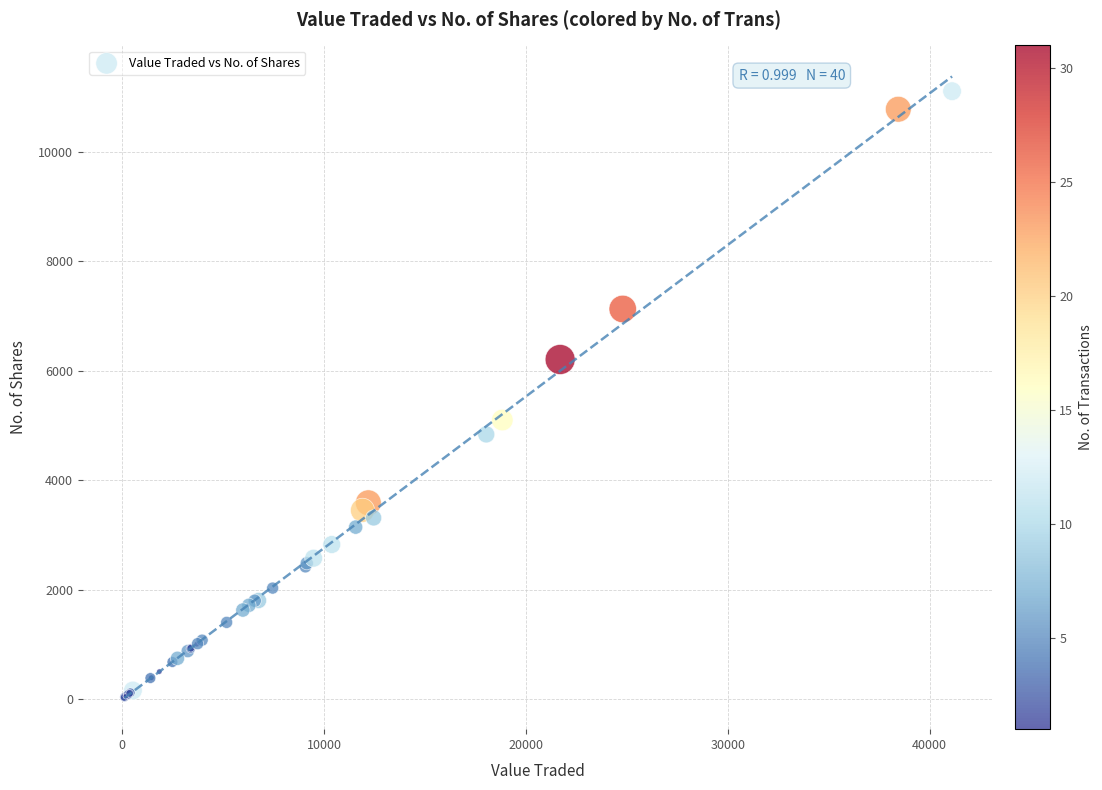

What Y value in the scatter plot is closest to 5571?

5100